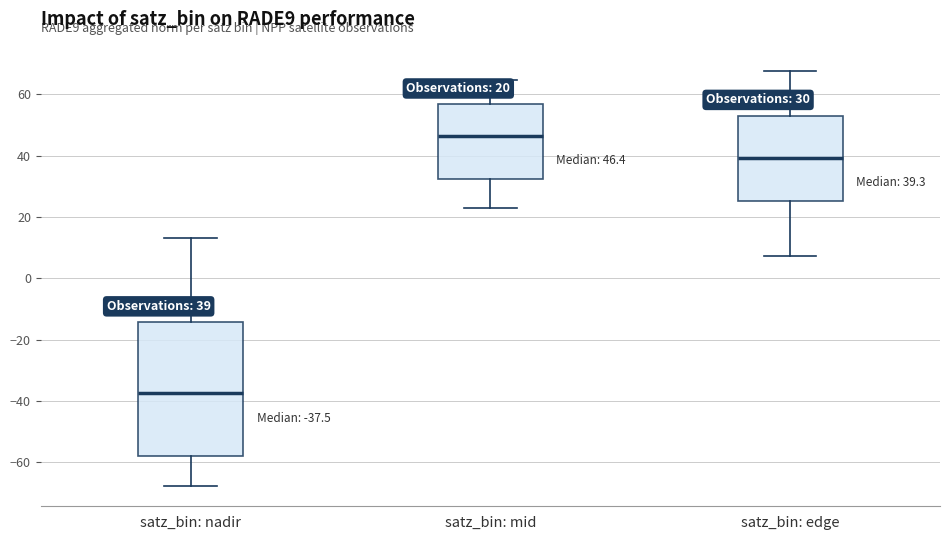

Which box is the tallest, from its lower edge to its upper edge?

satz_bin: nadir